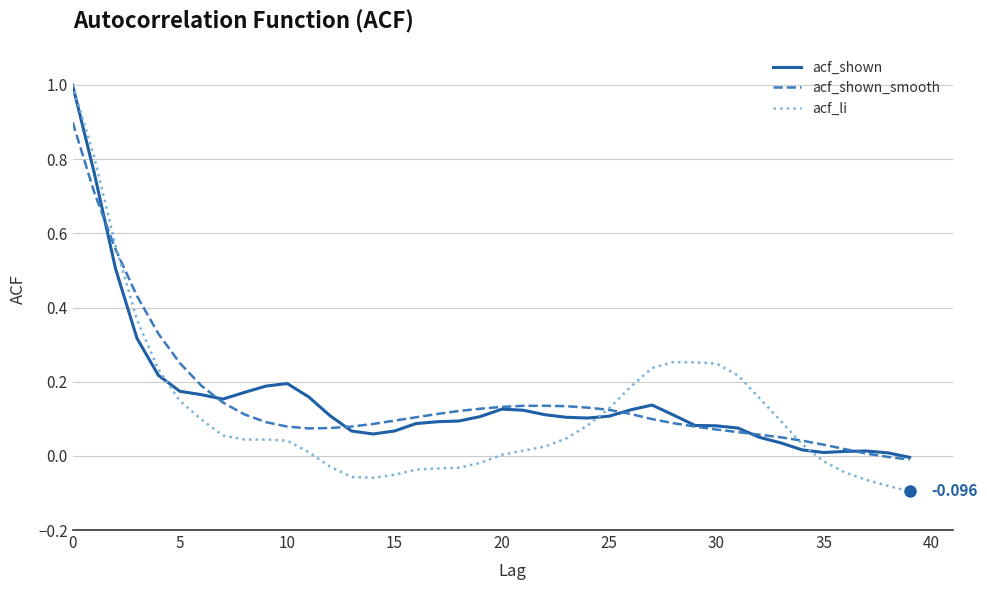

Which series has the widest spread of values?

acf_li